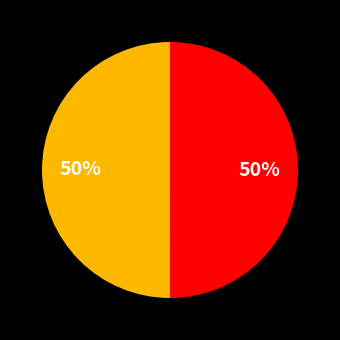

To the nearest percent, what is the average slice percentage?

50%